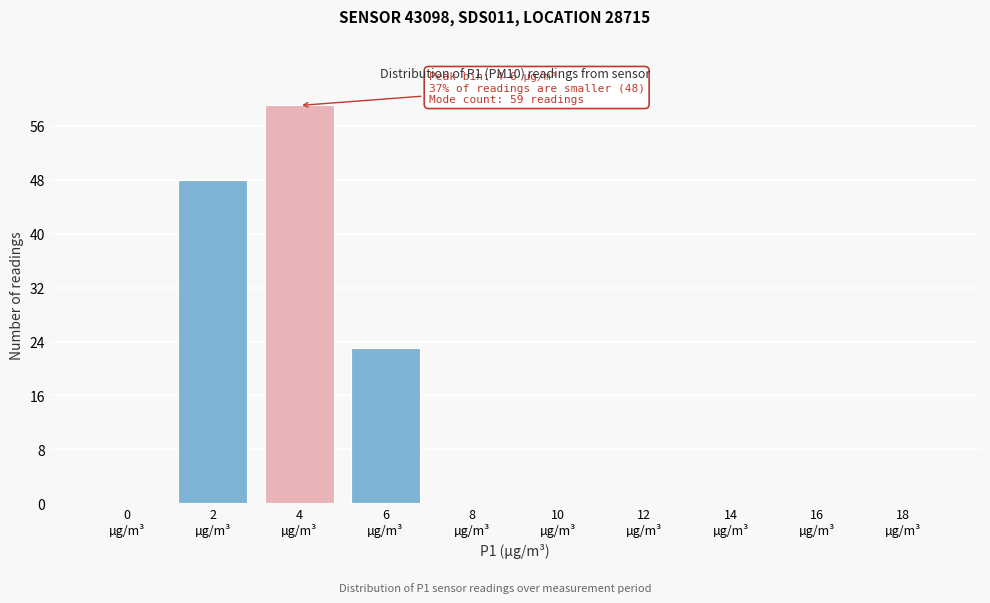

What is the maximum value shown in the chart?

59